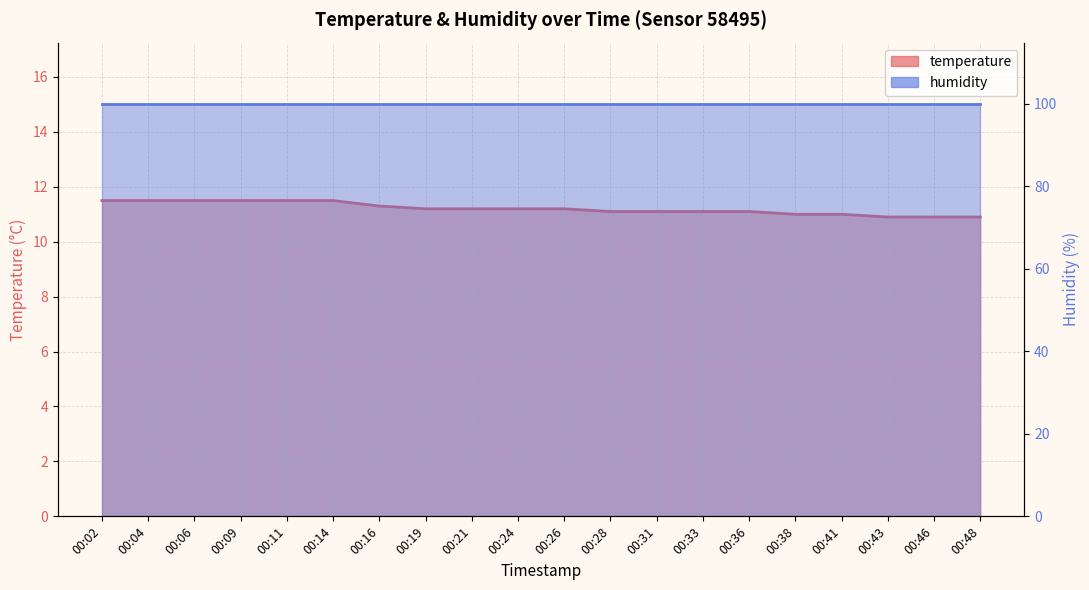

What is the maximum value shown in the chart?

11.5